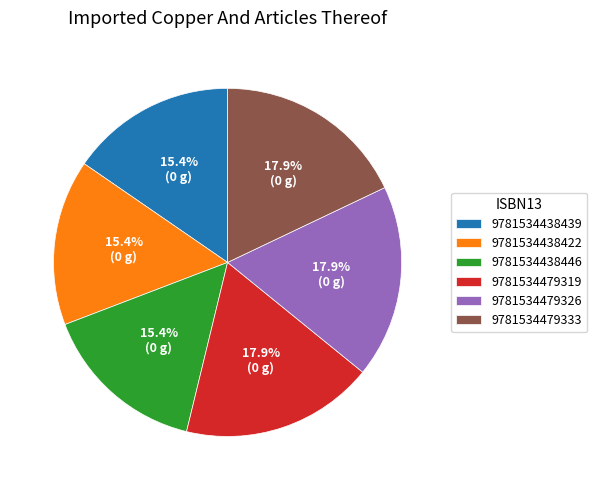

Do 9781534479333 and 9781534438422 together represent more than half of the pie?

No